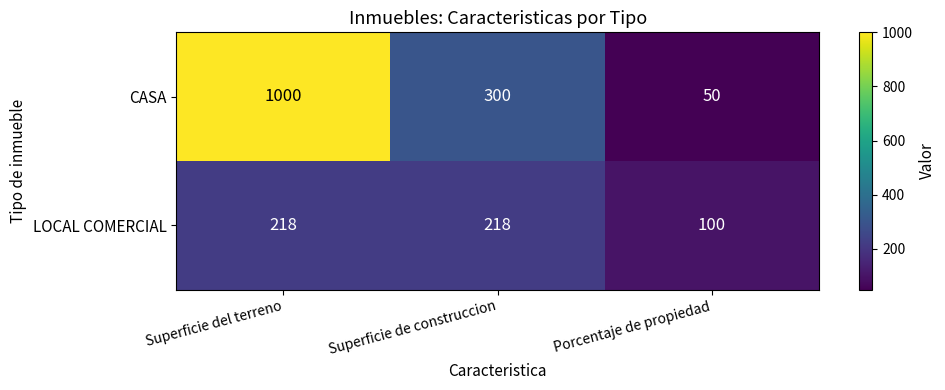

What is the minimum value shown in the chart?

50